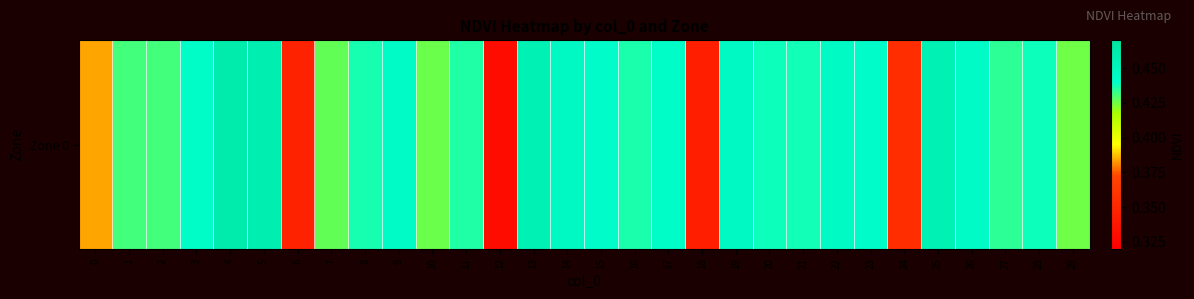

Rank the categories by value from lowest to highest.

12, 18, 6, 24, 0, 29, 10, 7, 1, 2, 27, 11, 16, 8, 21, 20, 28, 15, 23, 17, 3, 26, 9, 22, 14, 19, 13, 25, 5, 4